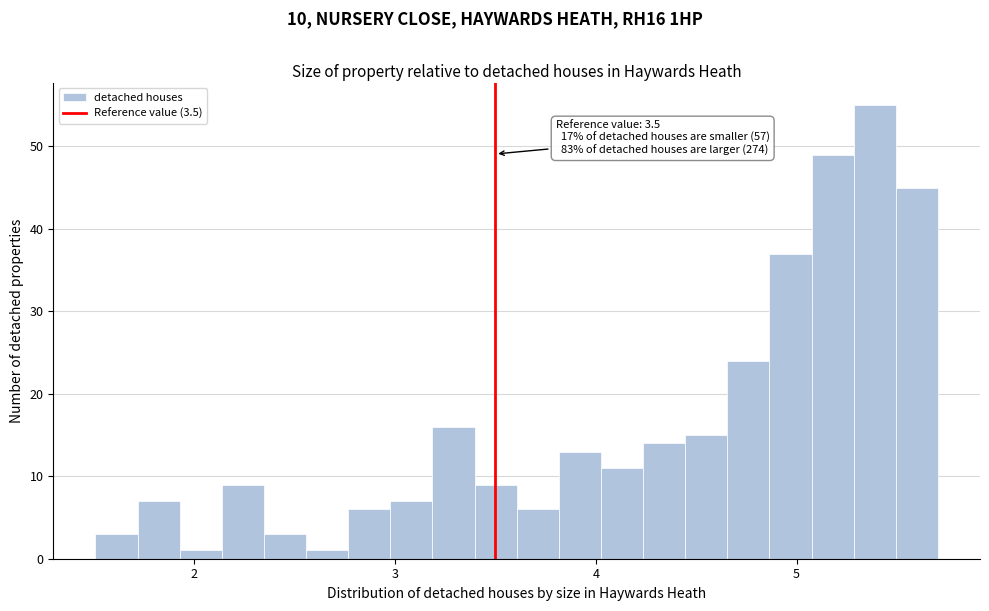

Read against the x-axis, roughly where is the centre of the tallest bar?

5.4